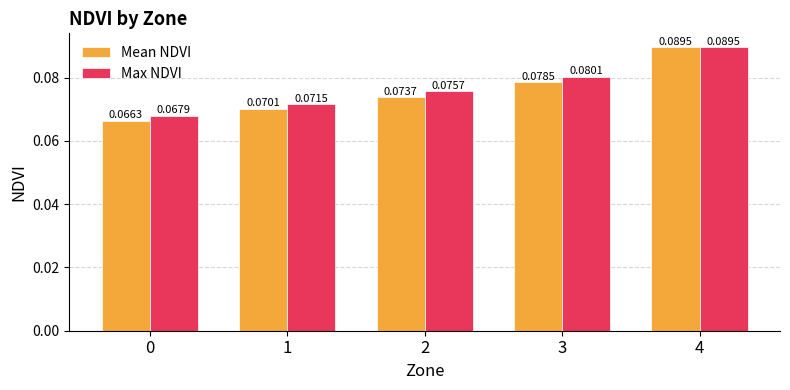

Which series has the largest range (max minus min)?

Mean NDVI